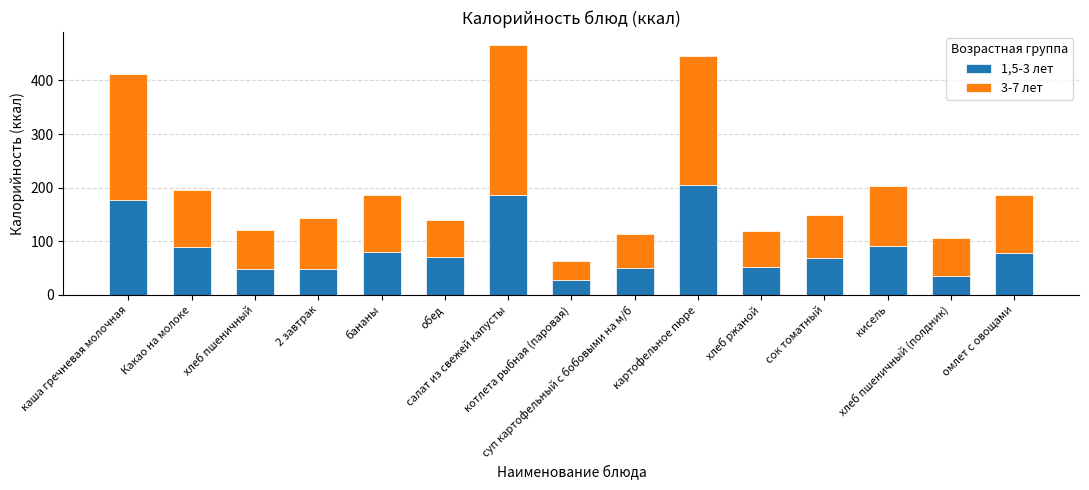

What is the highest value of the 1,5-3 лет series?

205.0